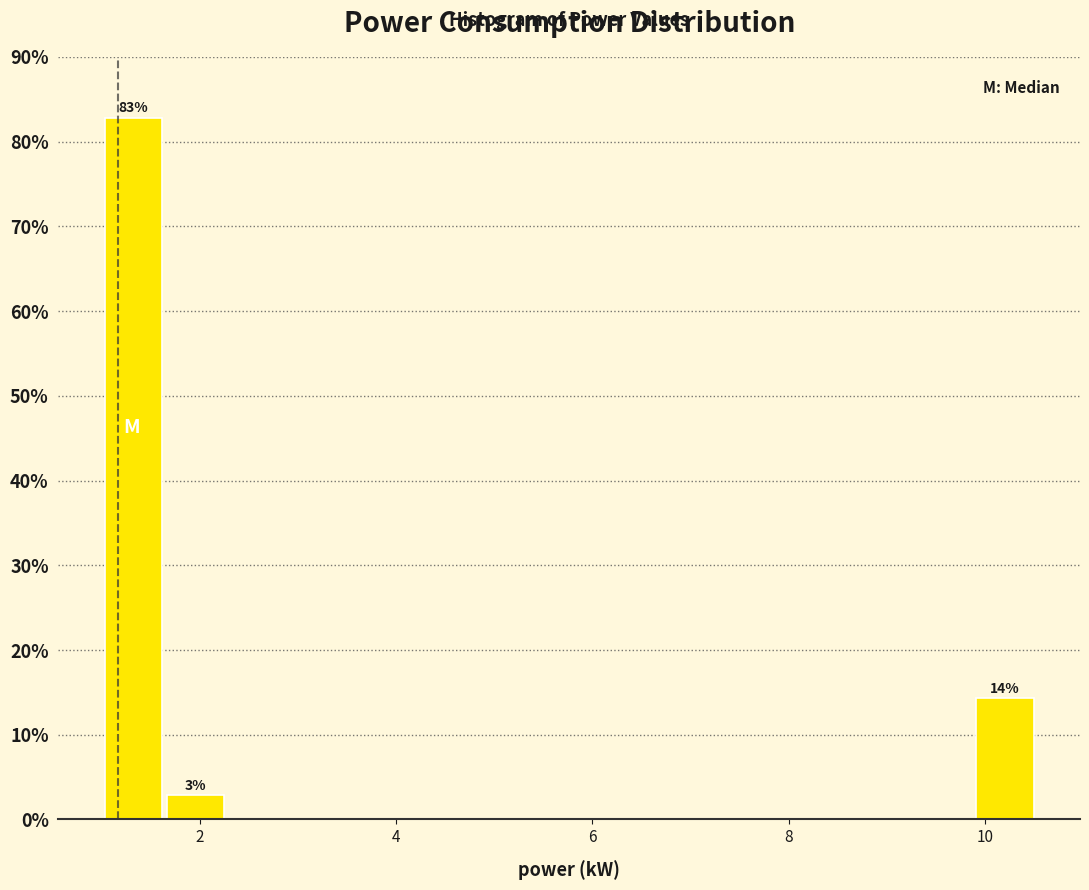

Read against the x-axis, roughly where is the centre of the tallest bar?

1.4